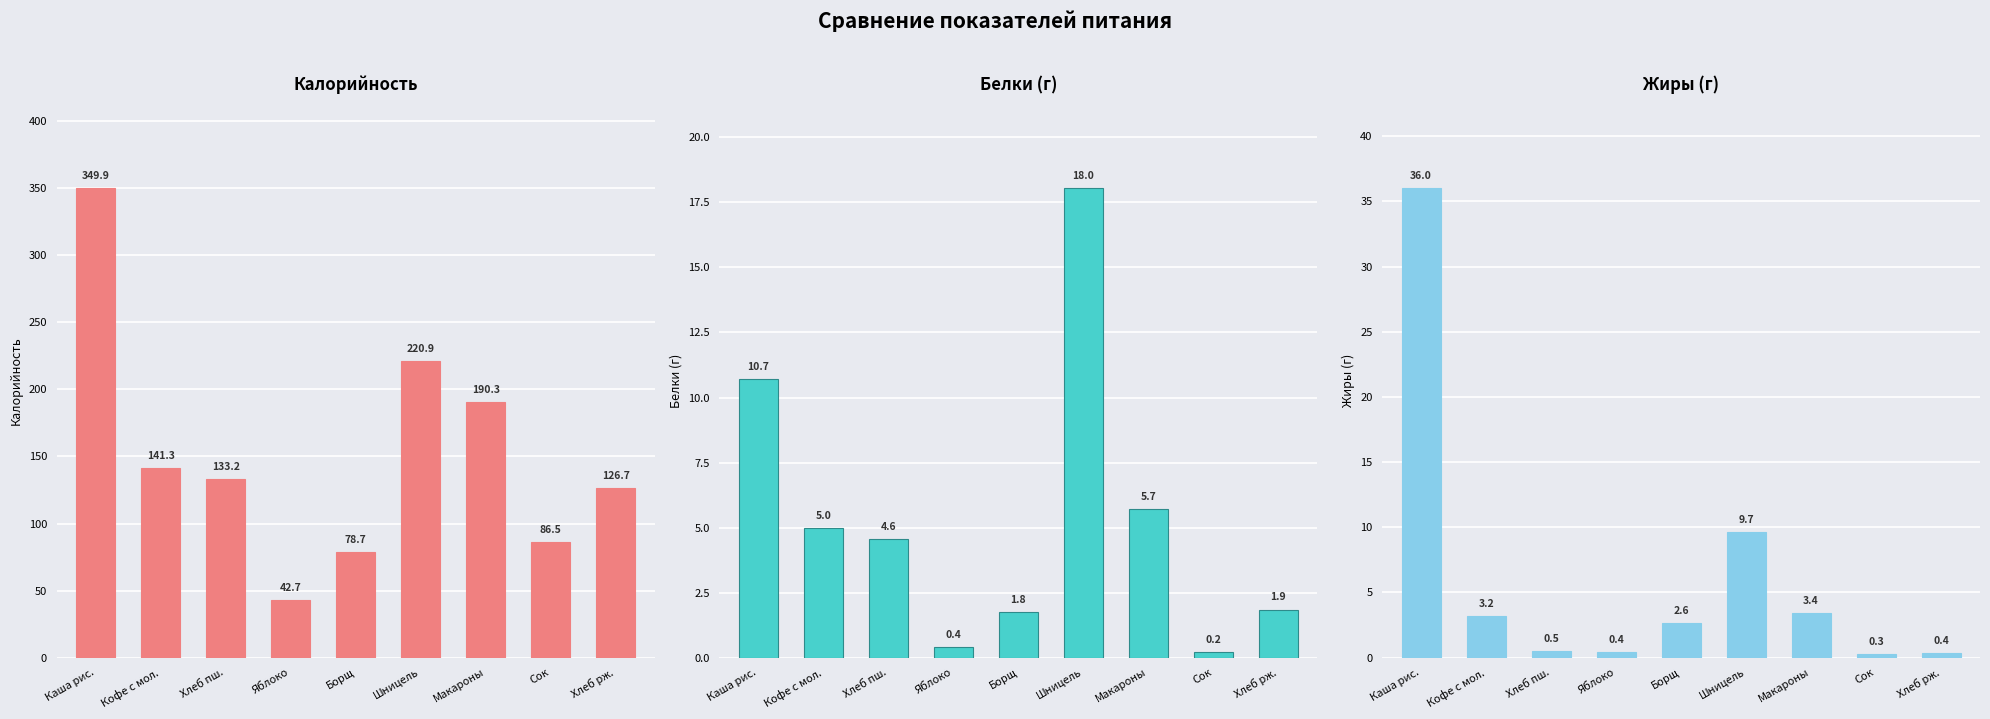

What is the maximum value for Жиры?

36.0